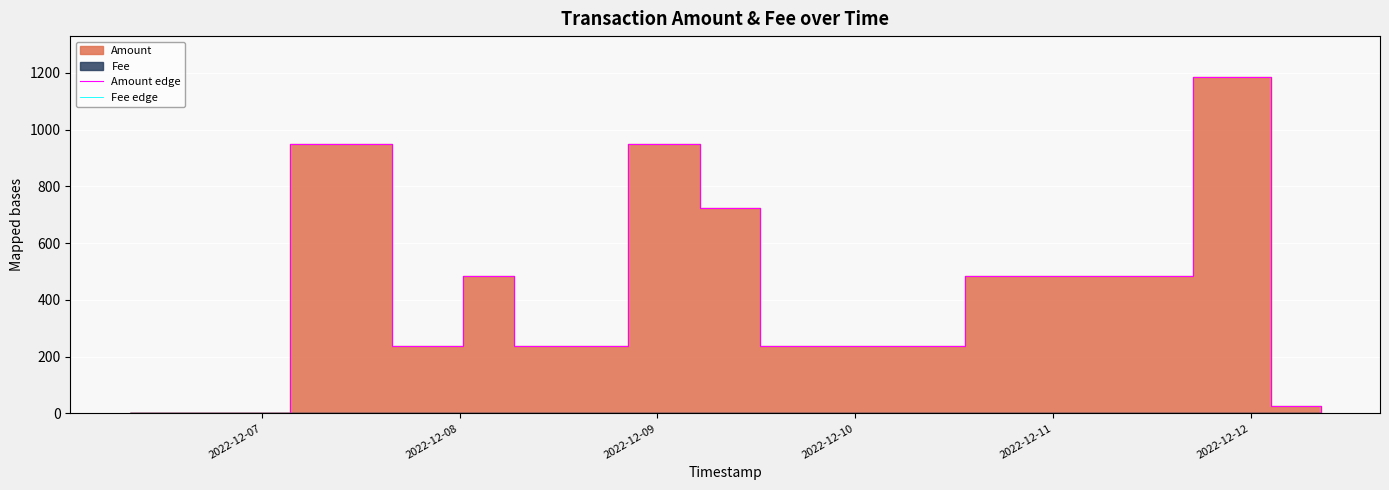

Reading left to right, extract all data points from this chart.

Amount edge: 0.0	0.0	949.6	237.1	484.6	237.1	237.1	237.1	949.6	722.1	237.1	484.5	1187.1	26.0	0.0
Fee edge: 0.0	0.0	0.0	0.0	0.0	0.0	0.0	0.0	0.0	0.0	0.0	0.0	0.0	0.0	0.0